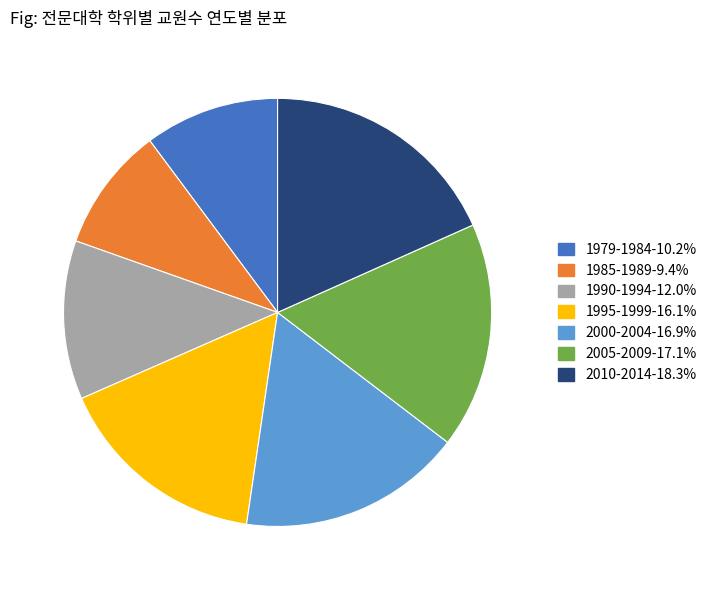

Count the number of slices in the pie.

7